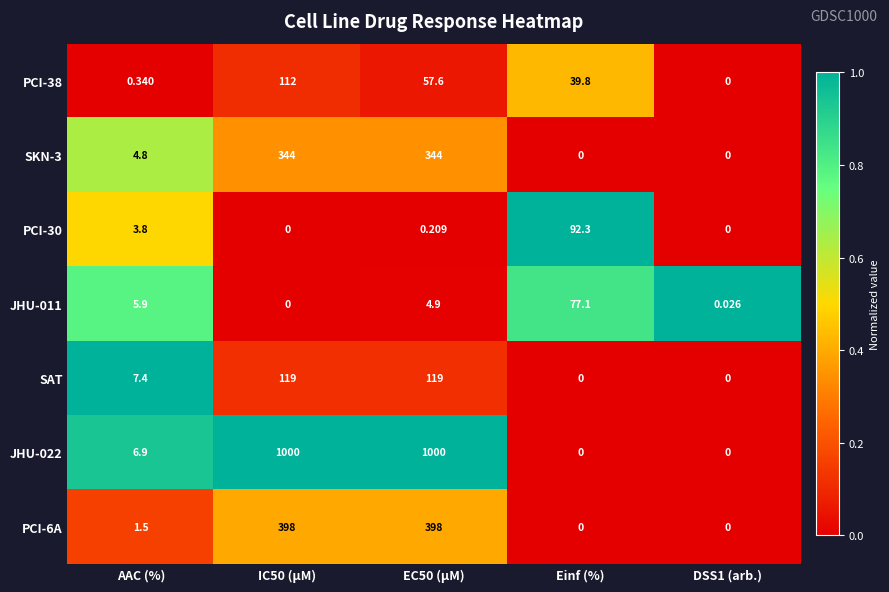

Where is PCI-6A nearest to the value 199?

AAC (%)